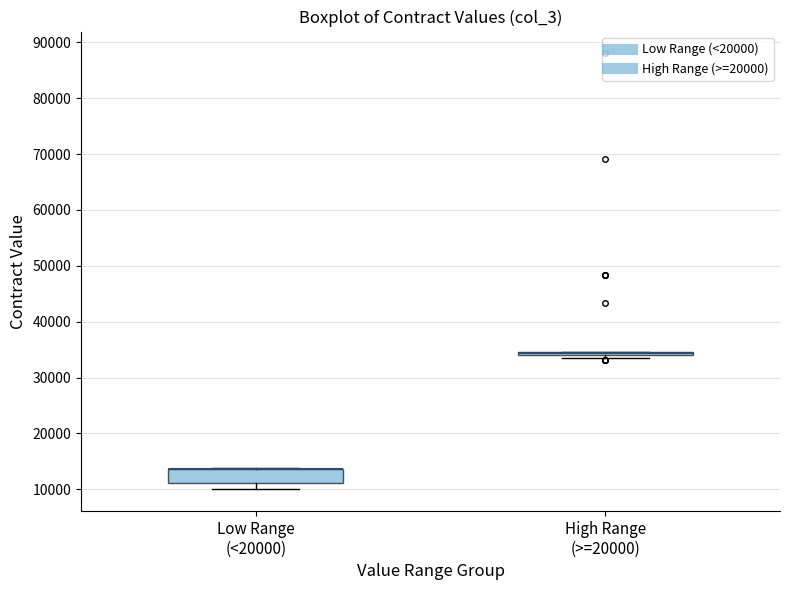

Which box is the tallest, from its lower edge to its upper edge?

Low Range (<20000)